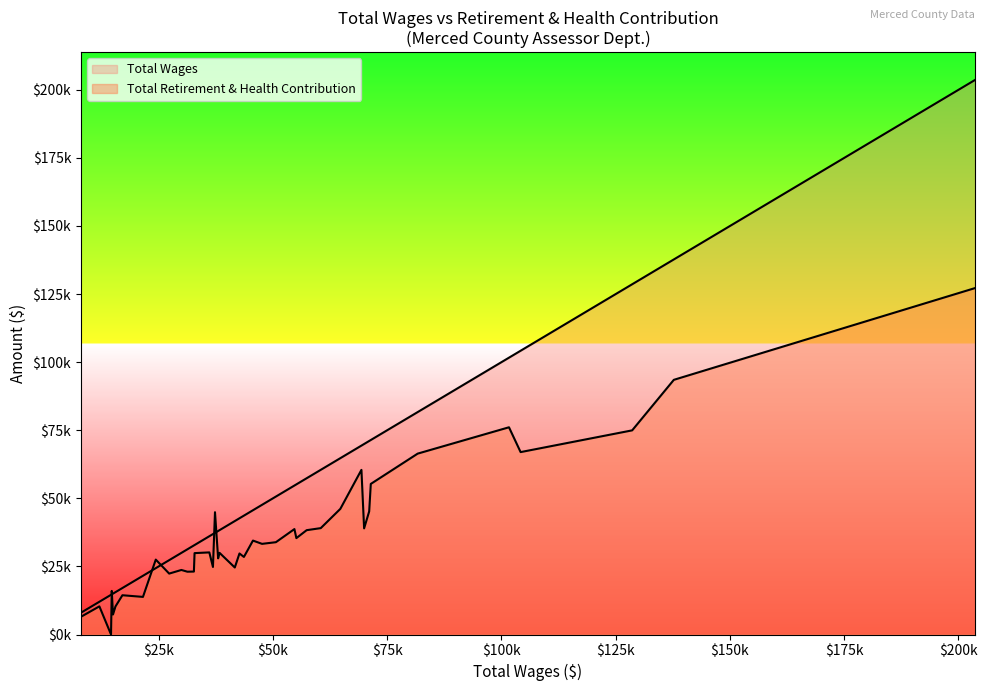

True or false: Total Retirement & Health Contribution and Total Wages cross at least once.

True